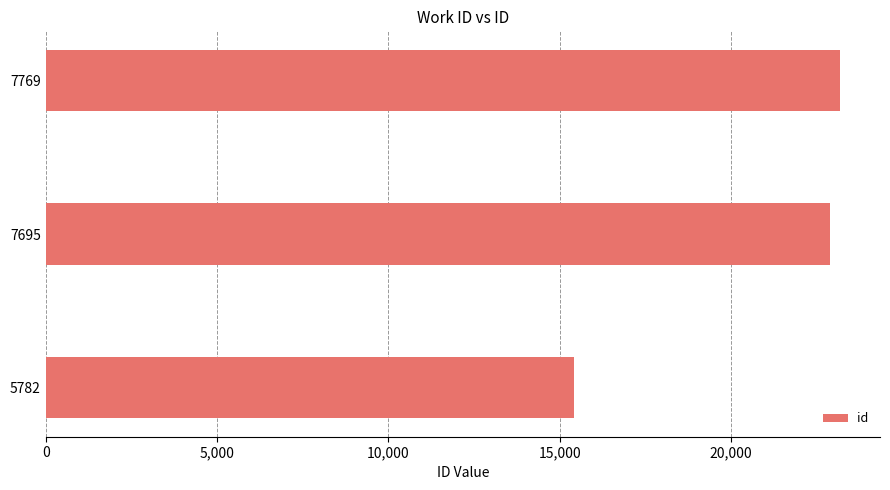

At which label is the value closest to 19310?

7695